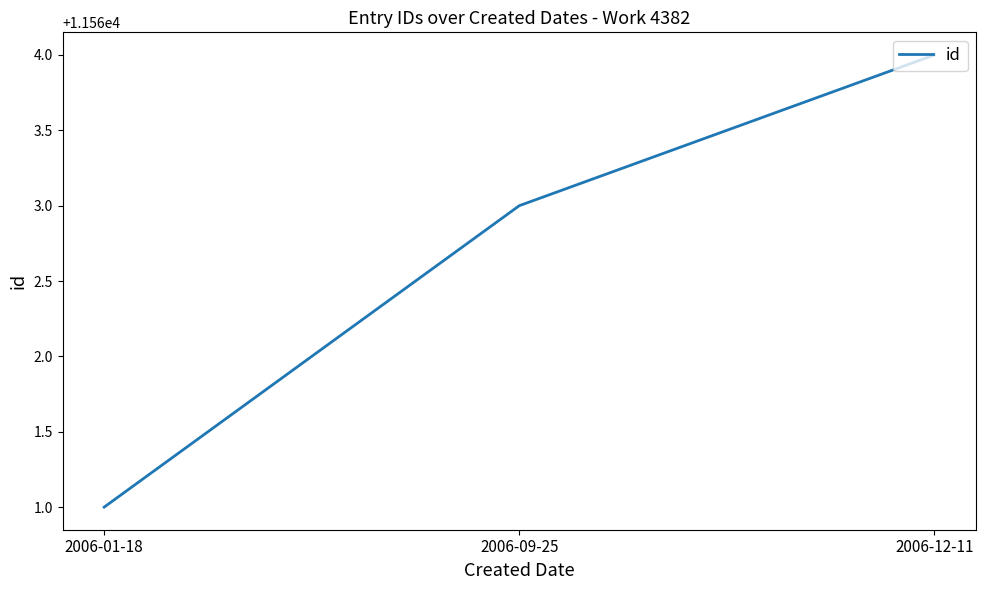

Reading left to right, list all the values displayed in this chart.

11561	11563	11564